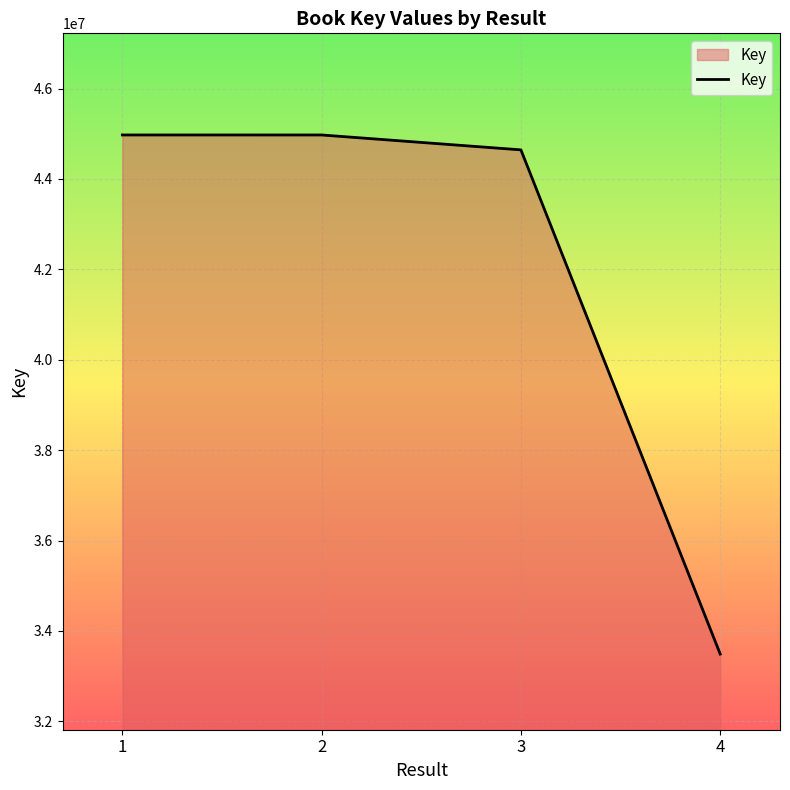

Where is the data nearest to the value 39230995?

3